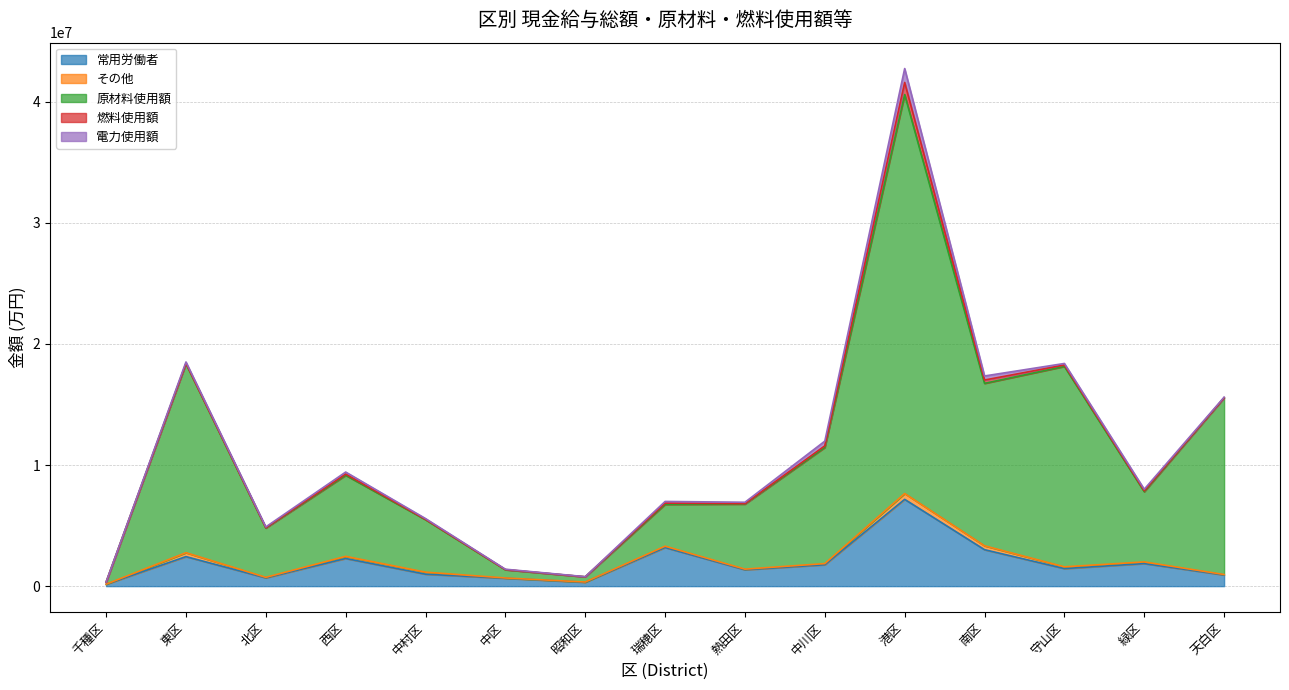

Reading right to left, transcribe all the data shown in this chart.

常用労働者: 天白区=922211	緑区=1862416	守山区=1450085	南区=3009520	港区=7165219	中川区=1765067	熱田区=1350921	瑞穂区=3187223	昭和区=318424	中区=648809	中村区=987399	西区=2283449	北区=683297	東区=2437703	千種区=151924
その他: 天白区=36717	緑区=136763	守山区=143960	南区=319791	港区=481225	中川区=95216	熱田区=51521	瑞穂区=109585	昭和区=20905	中区=24563	中村区=166913	西区=173741	北区=41628	東区=323474	千種区=7293
原材料使用額: 天白区=14586185	緑区=5799938	守山区=16549932	南区=13413768	港区=32941938	中川区=9593107	熱田区=5372998	瑞穂区=3453426	昭和区=428090	中区=678510	中村区=4332985	西区=6695824	北区=4074338	東区=15606401	千種区=169820
燃料使用額: 天白区=11200	緑区=77875	守山区=115039	南区=275127	港区=1002524	中川区=133744	熱田区=33679	瑞穂区=101431	昭和区=517	中区=14702	中村区=31577	西区=99941	北区=25450	東区=31616	千種区=2066
電力使用額: 天白区=49167	緑区=126950	守山区=127536	南区=335957	港区=1149062	中川区=386631	熱田区=117447	瑞穂区=140774	昭和区=13334	中区=31061	中村区=61466	西区=168470	北区=65564	東区=111901	千種区=9785